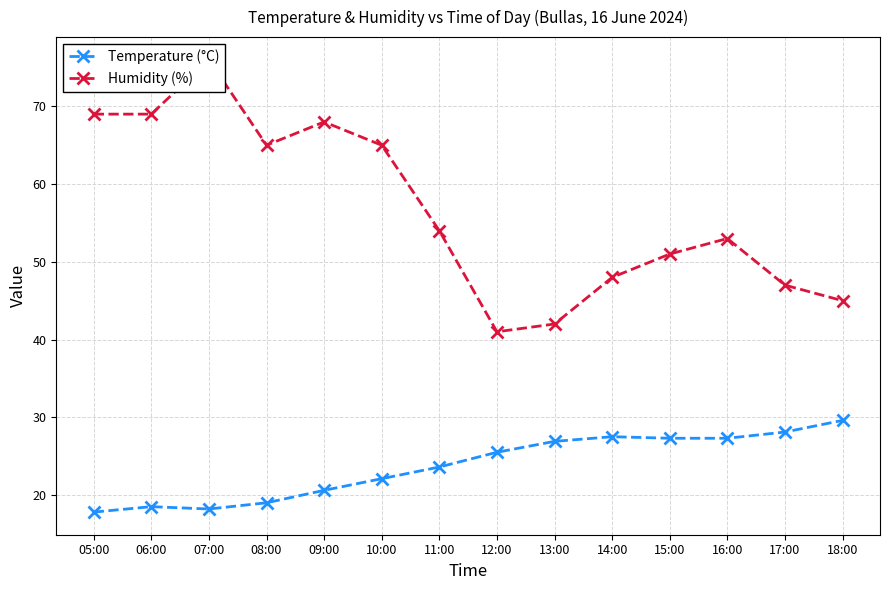

True or false: Temperature (°C) and Humidity (%) cross at least once.

False